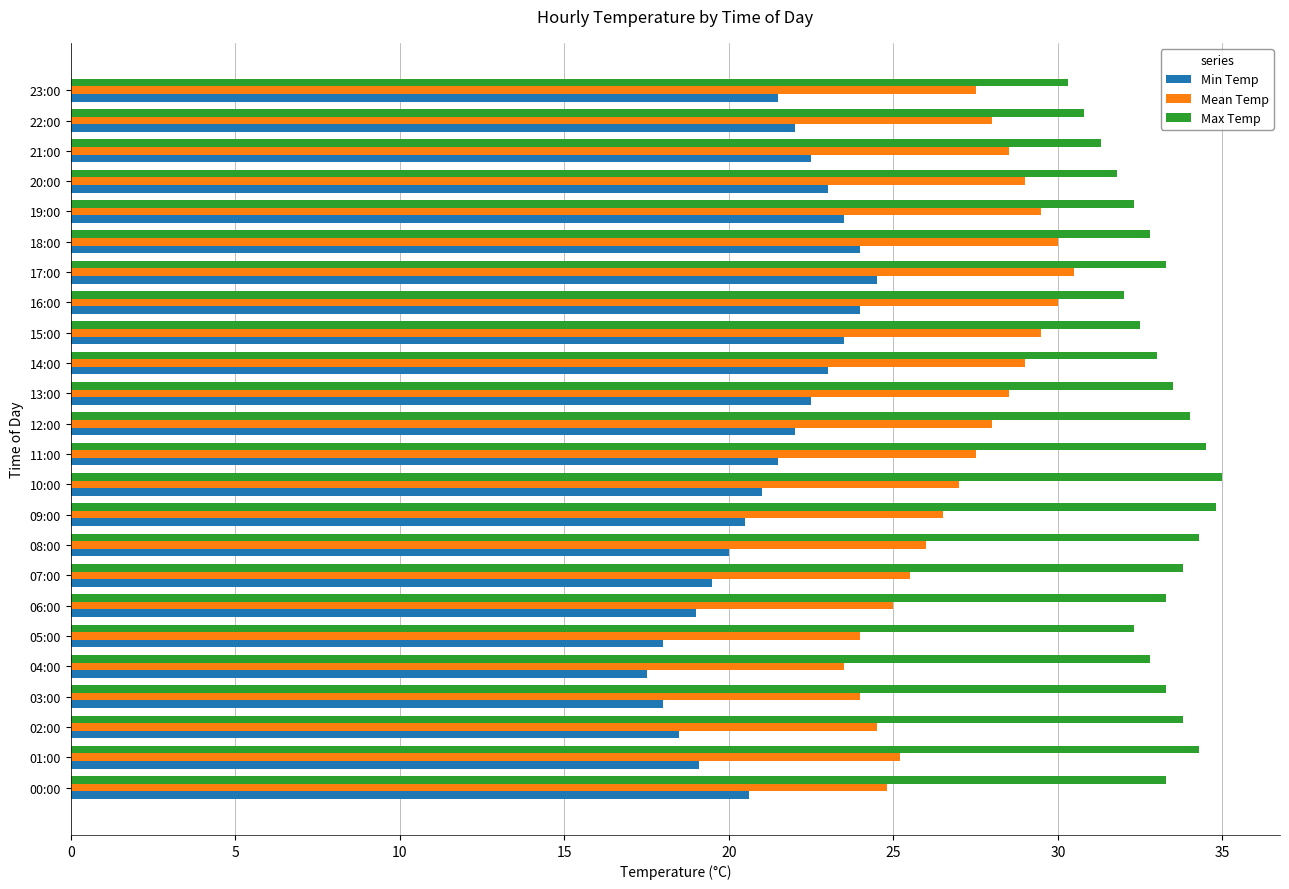

Count the number of categories in the chart.

24